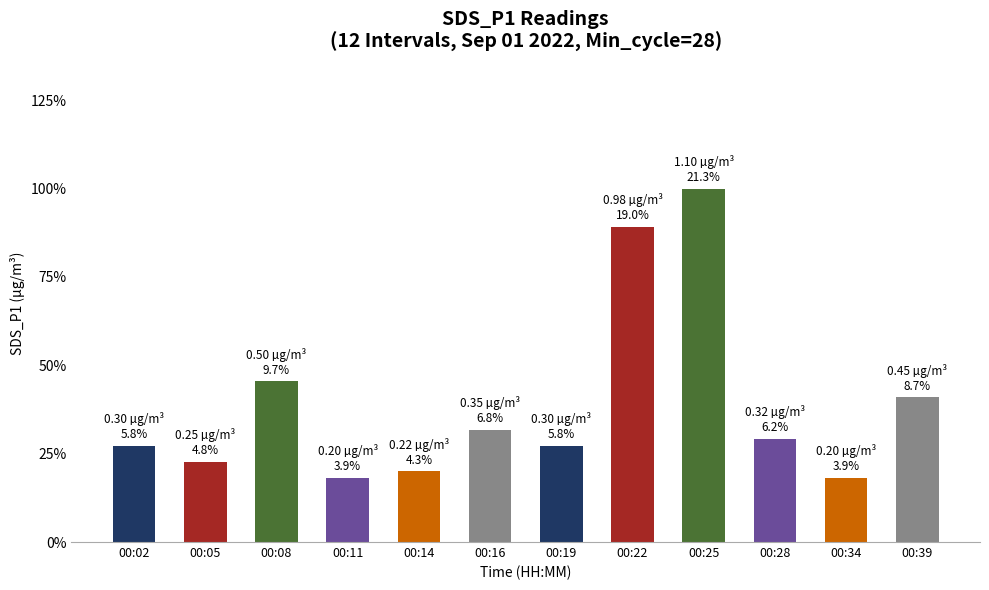

What is the change in value from 00:08 to 00:16?

-0.2